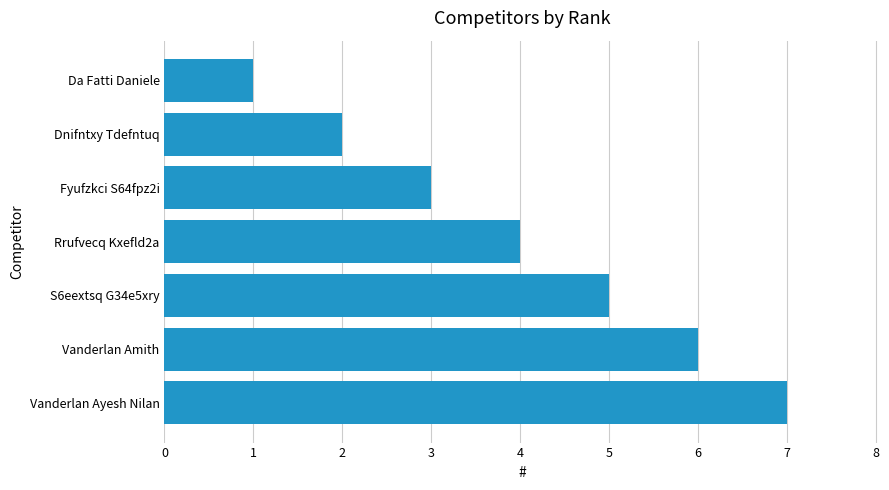

Which label corresponds to the smallest value in the chart?

Da Fatti Daniele